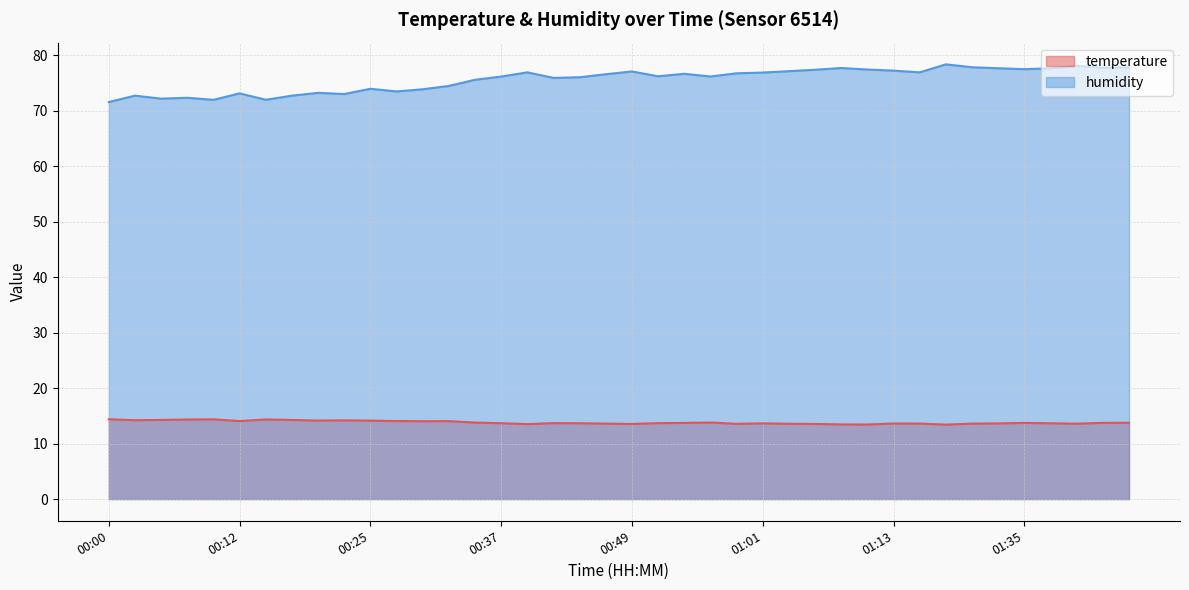

True or false: temperature and humidity cross at least once.

False